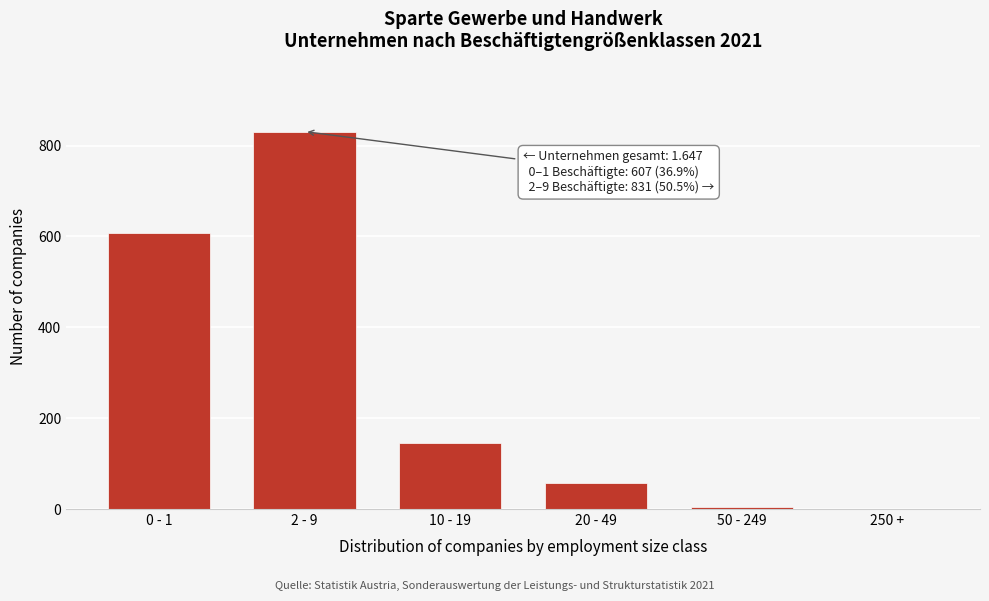

Reading left to right, transcribe all the data shown in this chart.

0 - 1=607	2 - 9=831	10 - 19=145	20 - 49=58	50 - 249=5	250 +=1